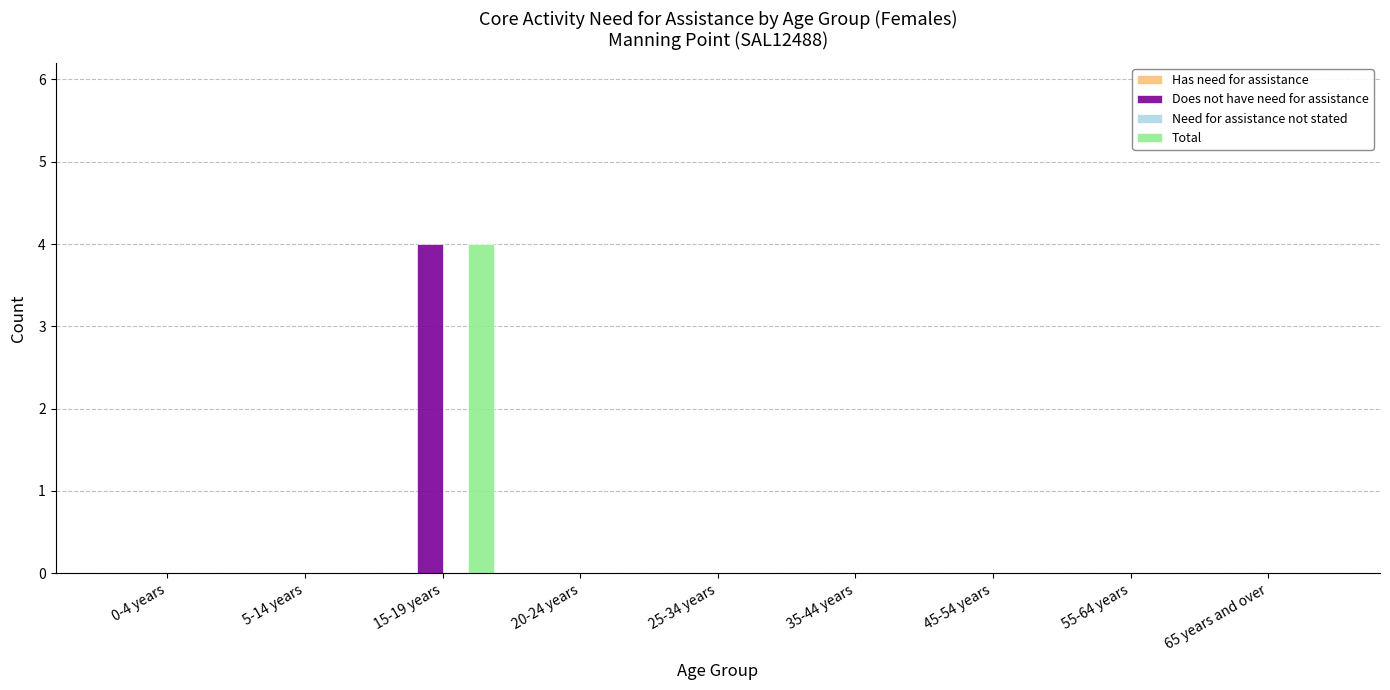

Is the value of Does not have need for assistance at 15-19 years greater than the value of Total at 0-4 years?

Yes